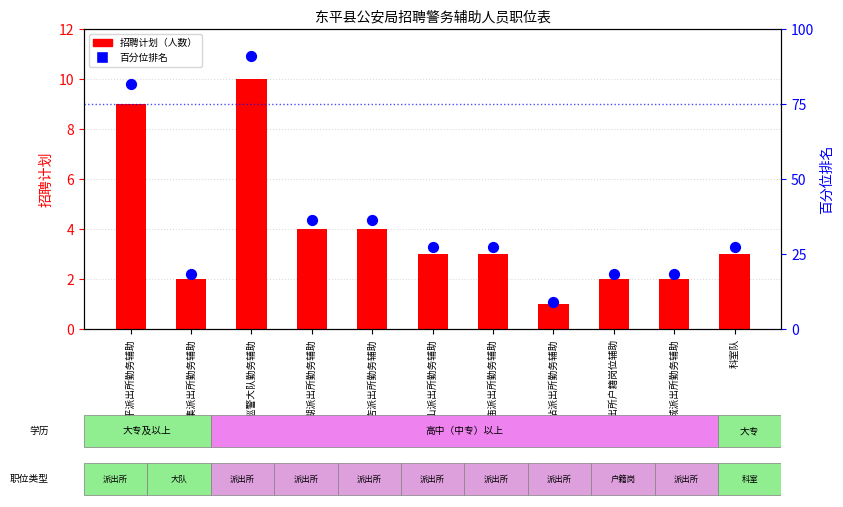

What are all the series names shown in the legend?

招聘计划, 百分位排名